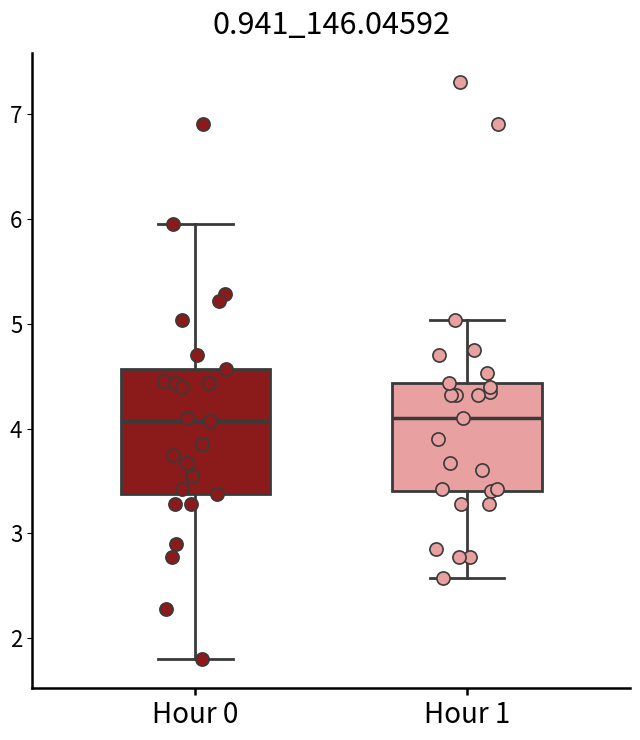

Reading left to right, read every box against the y-axis: the position of its median line, the range the box covers, and the ends of its whiskers. The values are not printed on the chart, so give them approximately, as read against the axis.

Hour 0: median 4.1, box 3.4 to 4.6, whiskers 1.8 to 6.0
Hour 1: median 4.1, box 3.4 to 4.4, whiskers 2.6 to 5.0